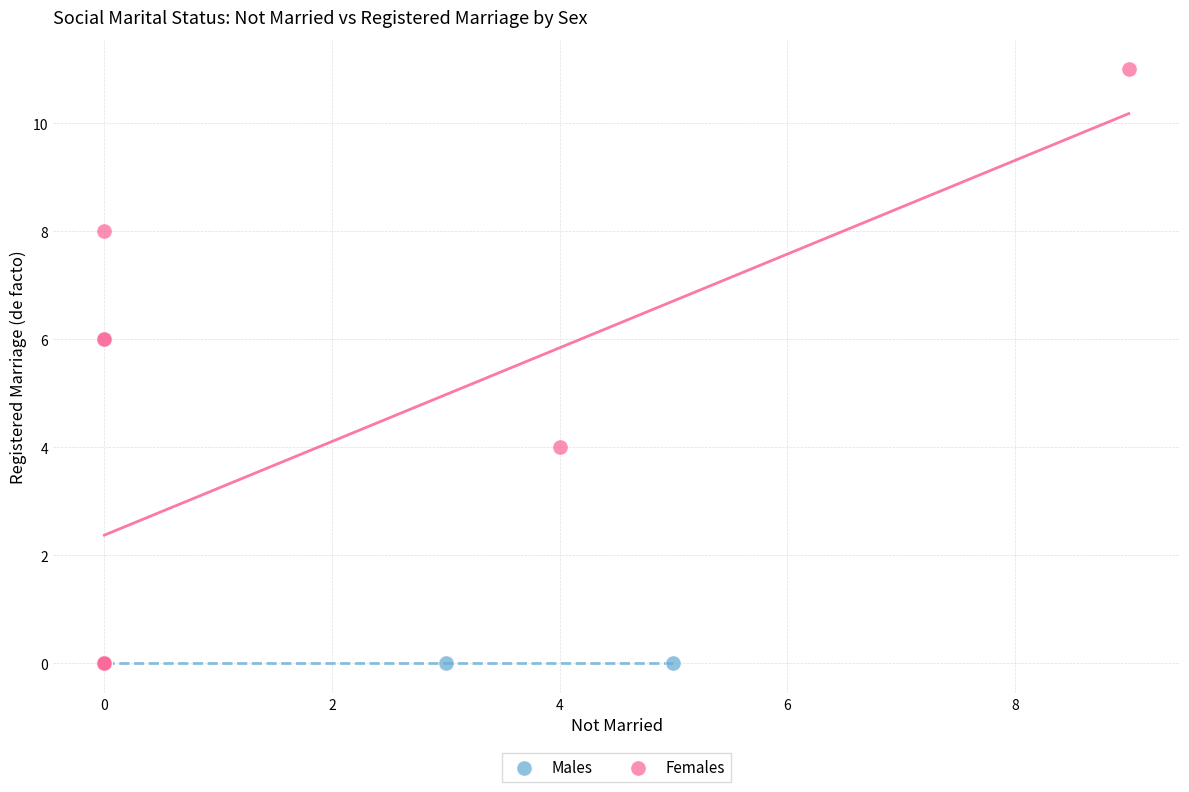

Which series contains the highest Y value?

Females